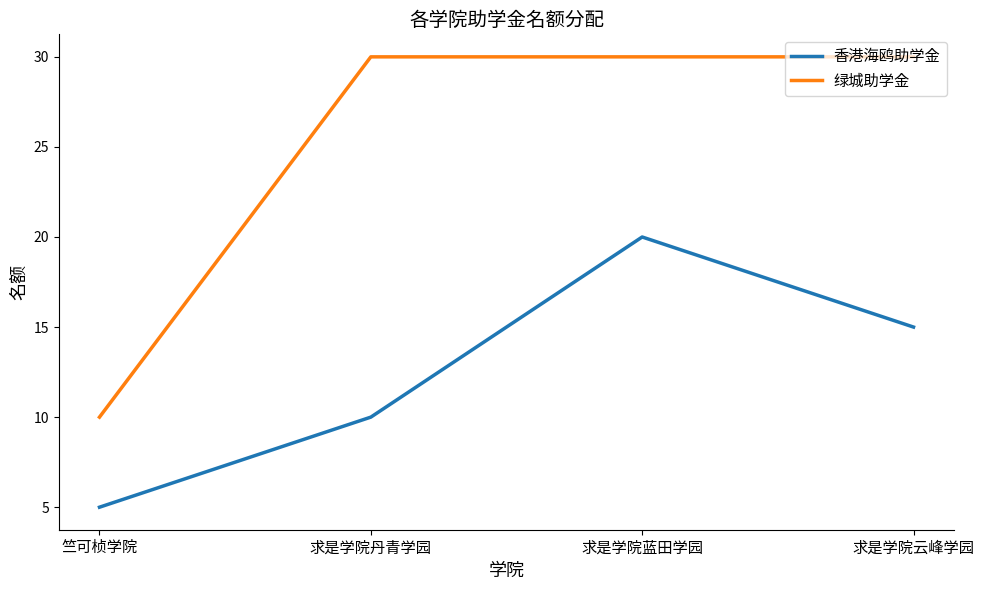

How many series are shown in this chart?

2